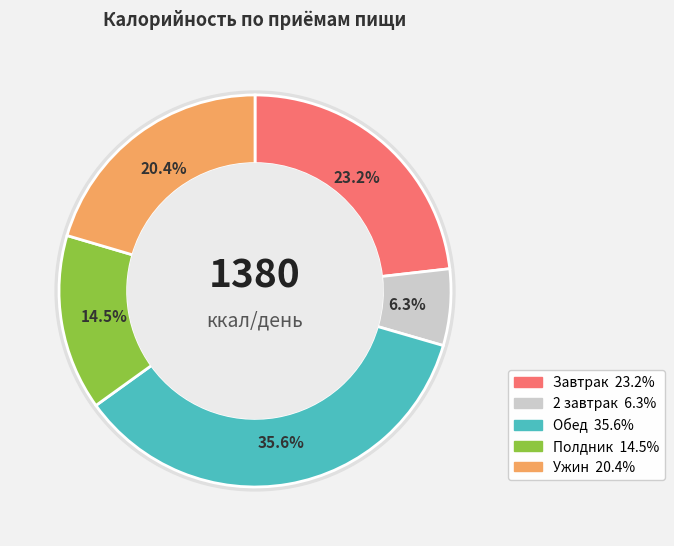

How much of the chart is everything except Завтрак?

76.8%